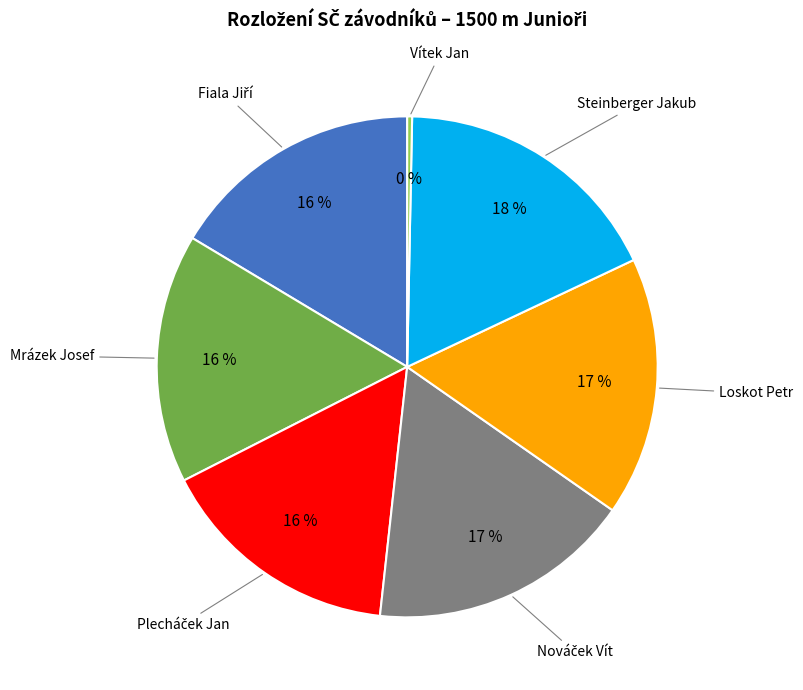

To the nearest percent, what is the average slice percentage?

14%